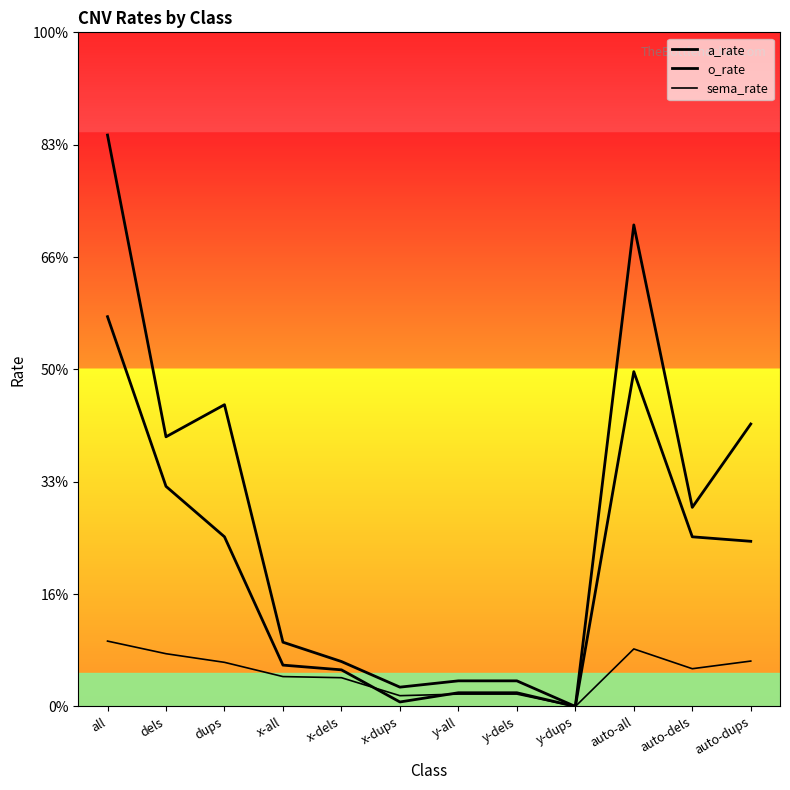

What is the average value of the o_rate series?

0.6